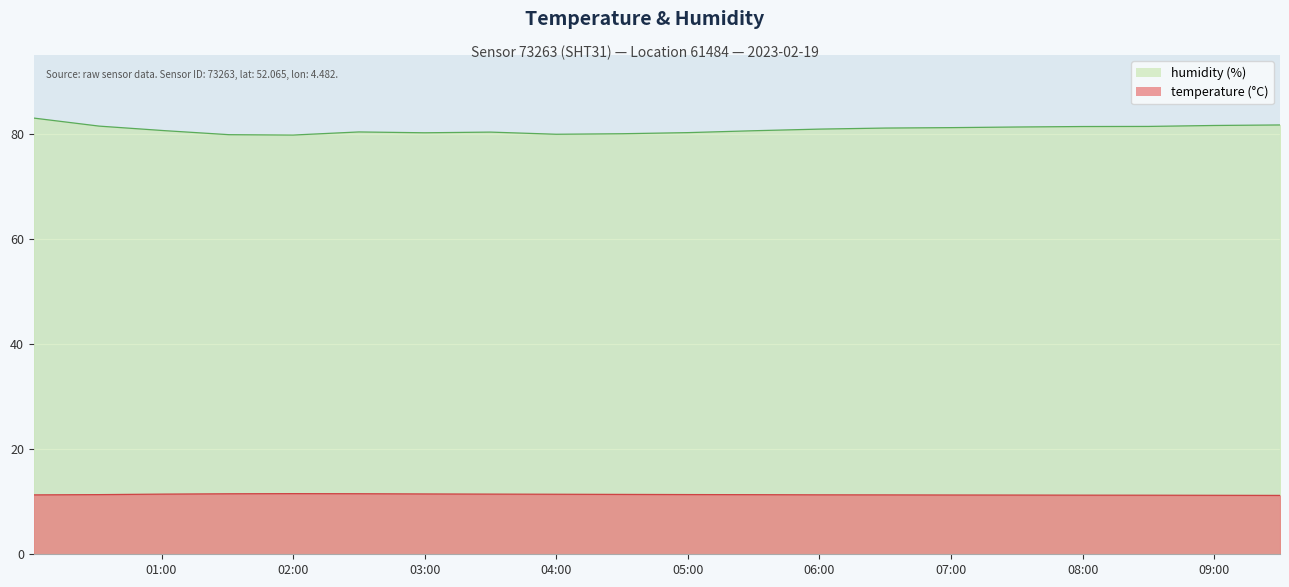

Count the number of categories in the chart.

20